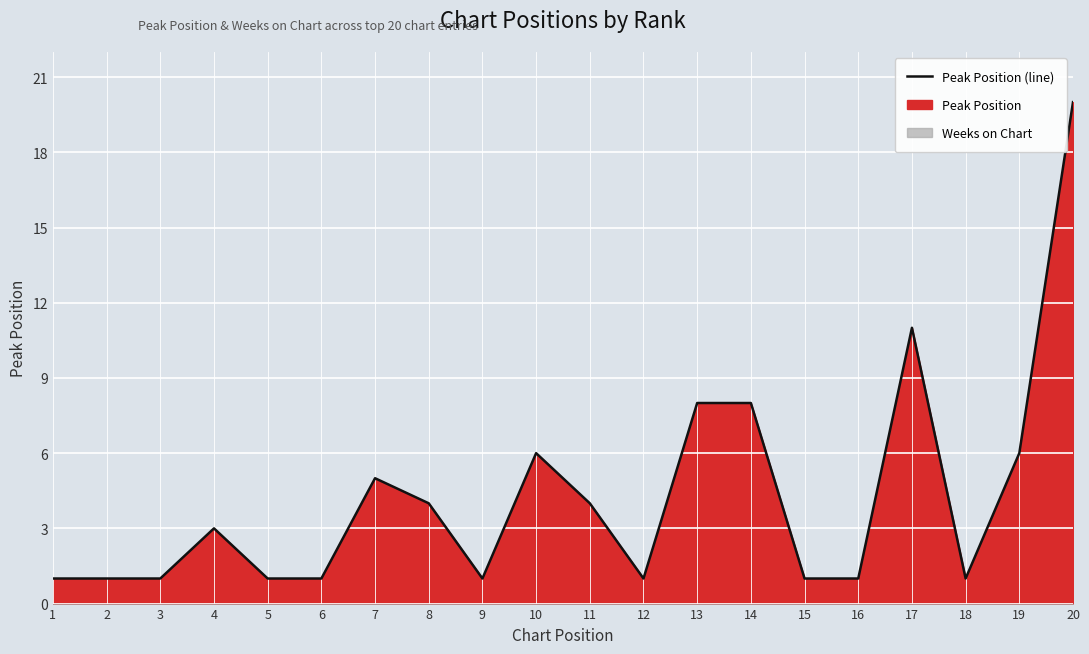

What is the value of the 12th point from the left?

1